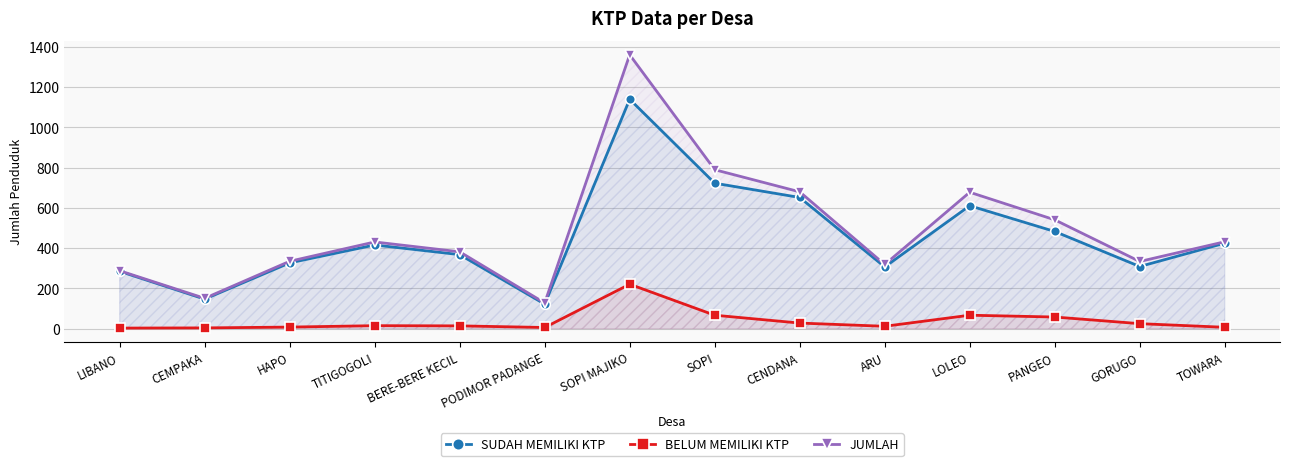

Rank the categories by BELUM MEMILIKI KTP value from lowest to highest.

LIBANO, CEMPAKA, PODIMOR PADANGE, TOWARA, HAPO, ARU, BERE-BERE KECIL, TITIGOGOLI, GORUGO, CENDANA, PANGEO, SOPI, LOLEO, SOPI MAJIKO